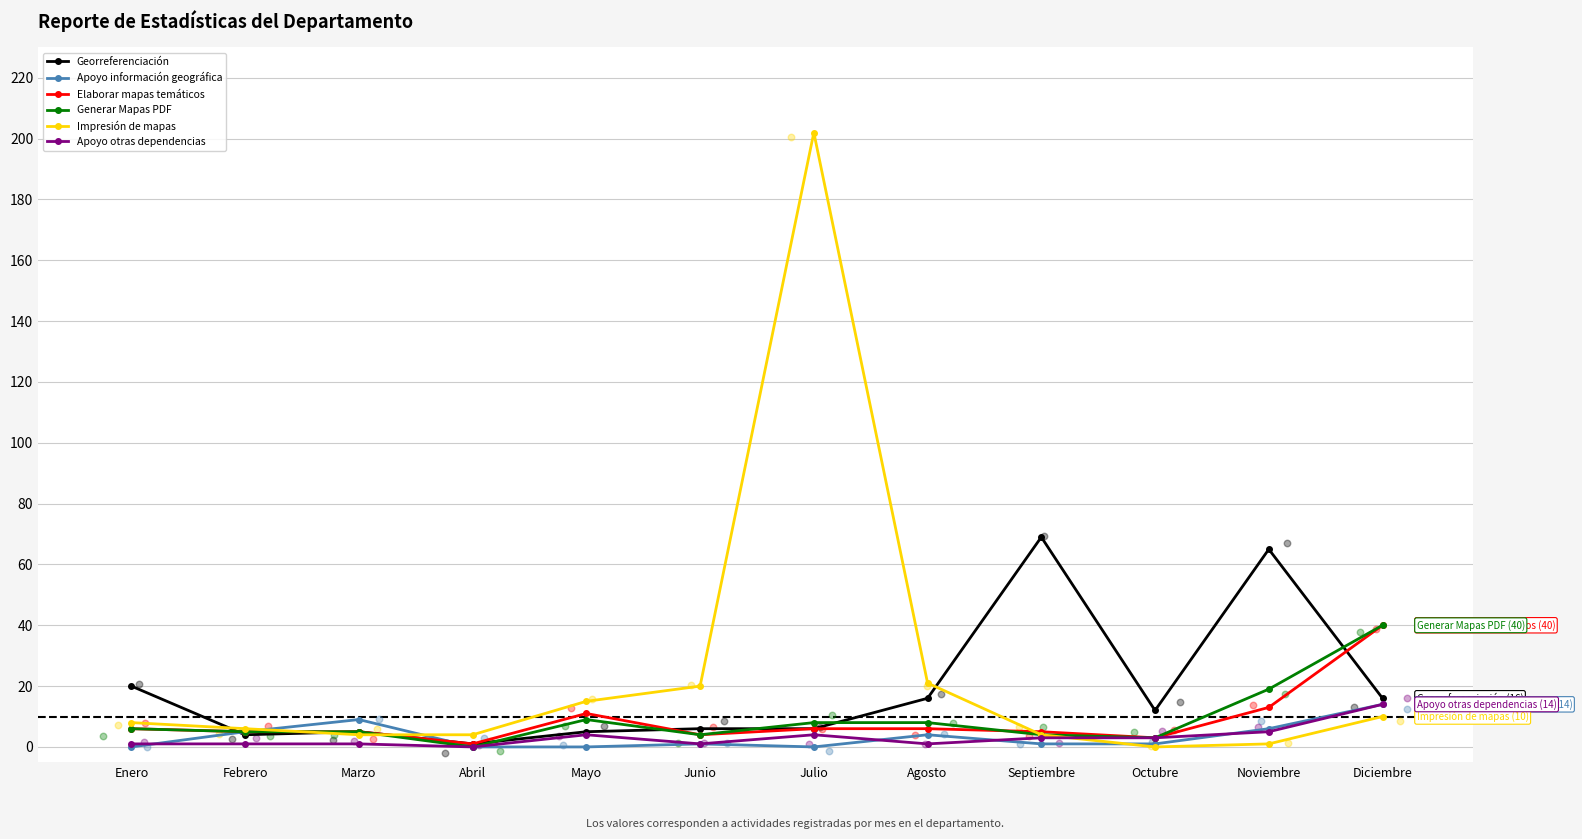

Which series has the largest Y range (max minus min)?

Impresión de mapas